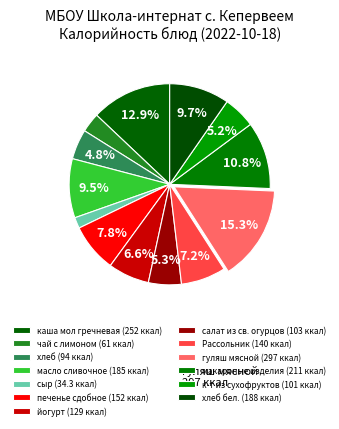

How many segments does this pie chart have?

13